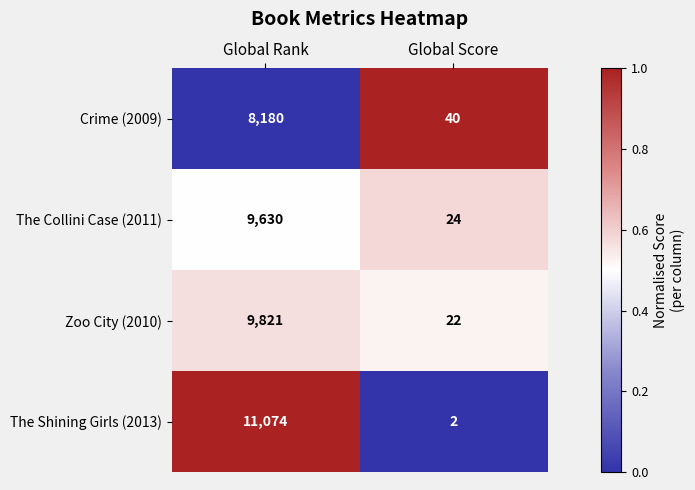

Which series changed the most between Global Rank and Global Score?

The Shining Girls (2013)